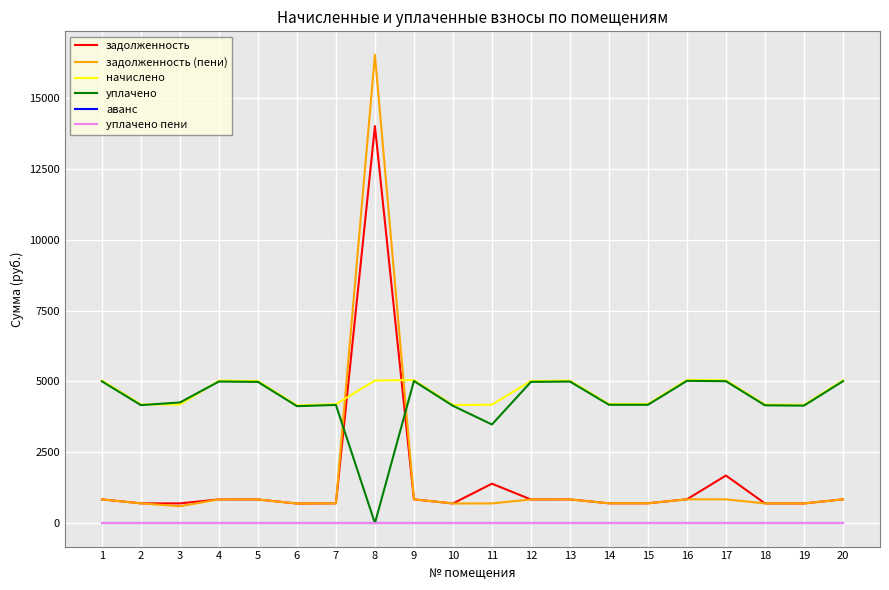

What is the total value across all series at 12?

11674.9